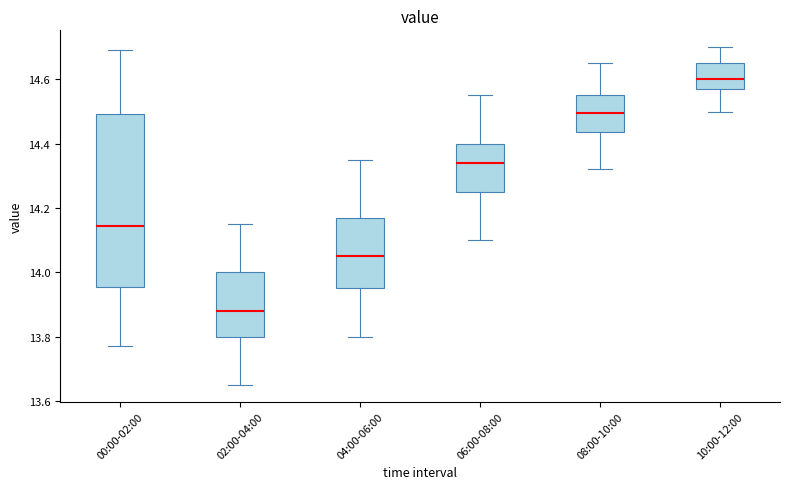

Which box's median line is the highest?

10:00-12:00